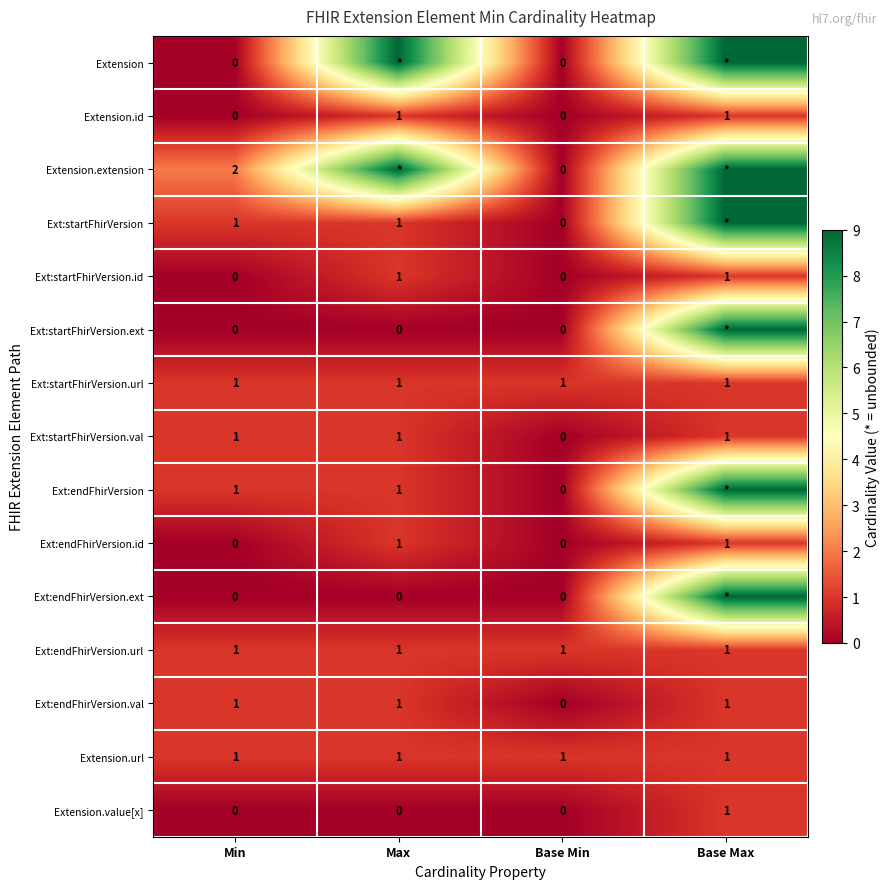

At how many categories does at least one series exceed 4?

2